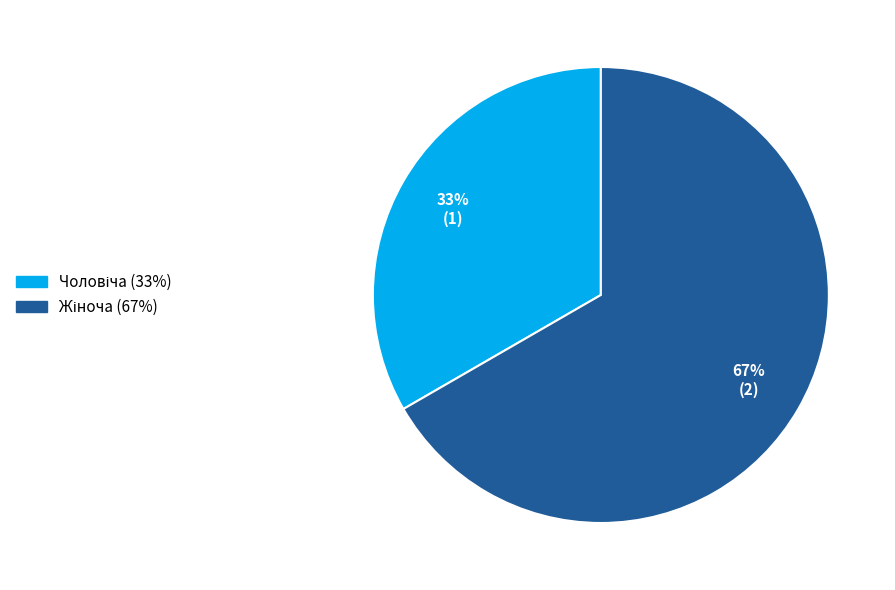

To the nearest percent, what is the average slice percentage?

50%